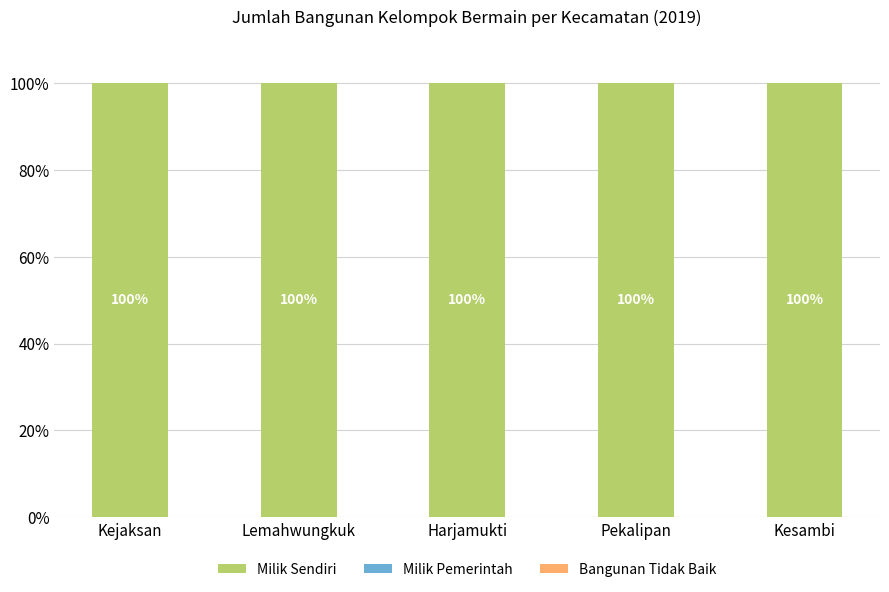

At which category does the chart reach its minimum across all series?

Kejaksan